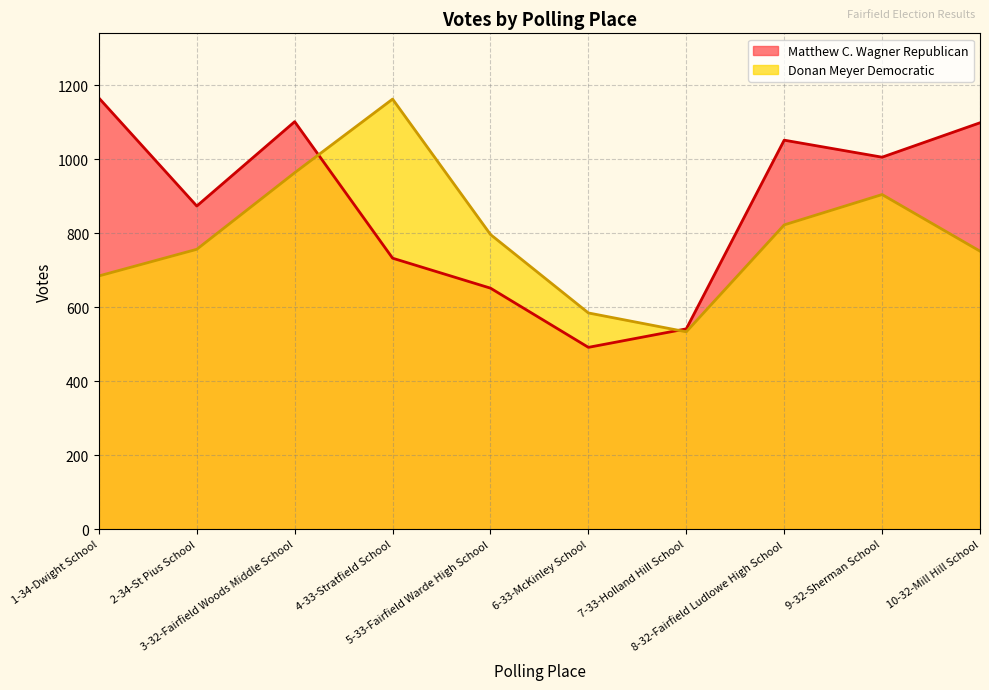

Does the chart display data point markers on the line(s)?

No